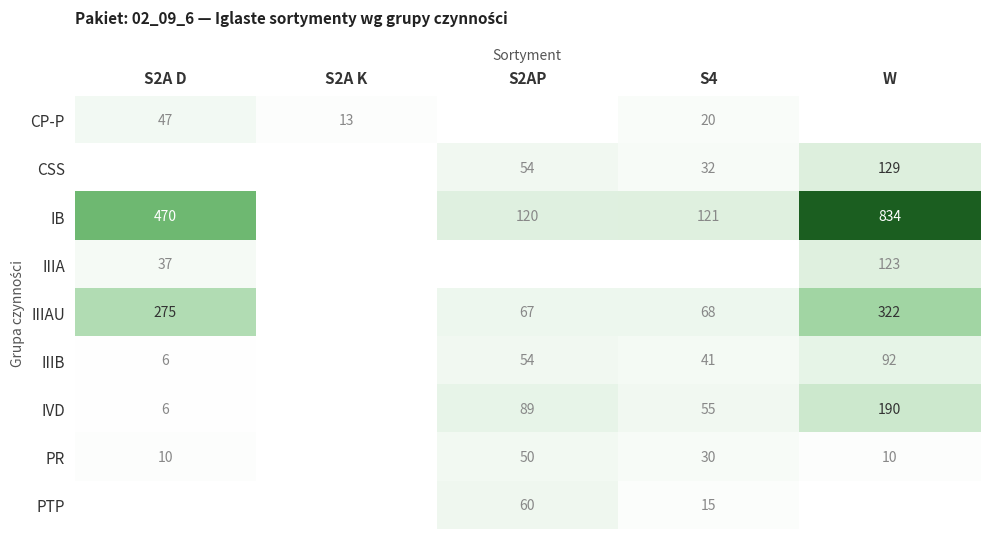

Is the value of IIIAU at W greater than the value of CP-P at S2A D?

Yes